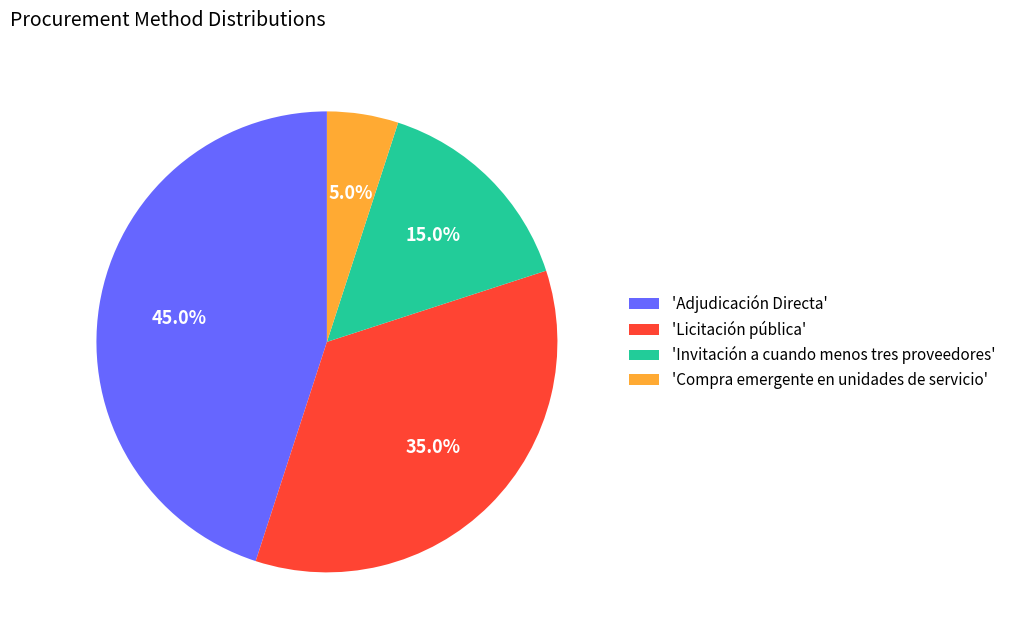

Is there any slice that represents more than half of the pie?

No